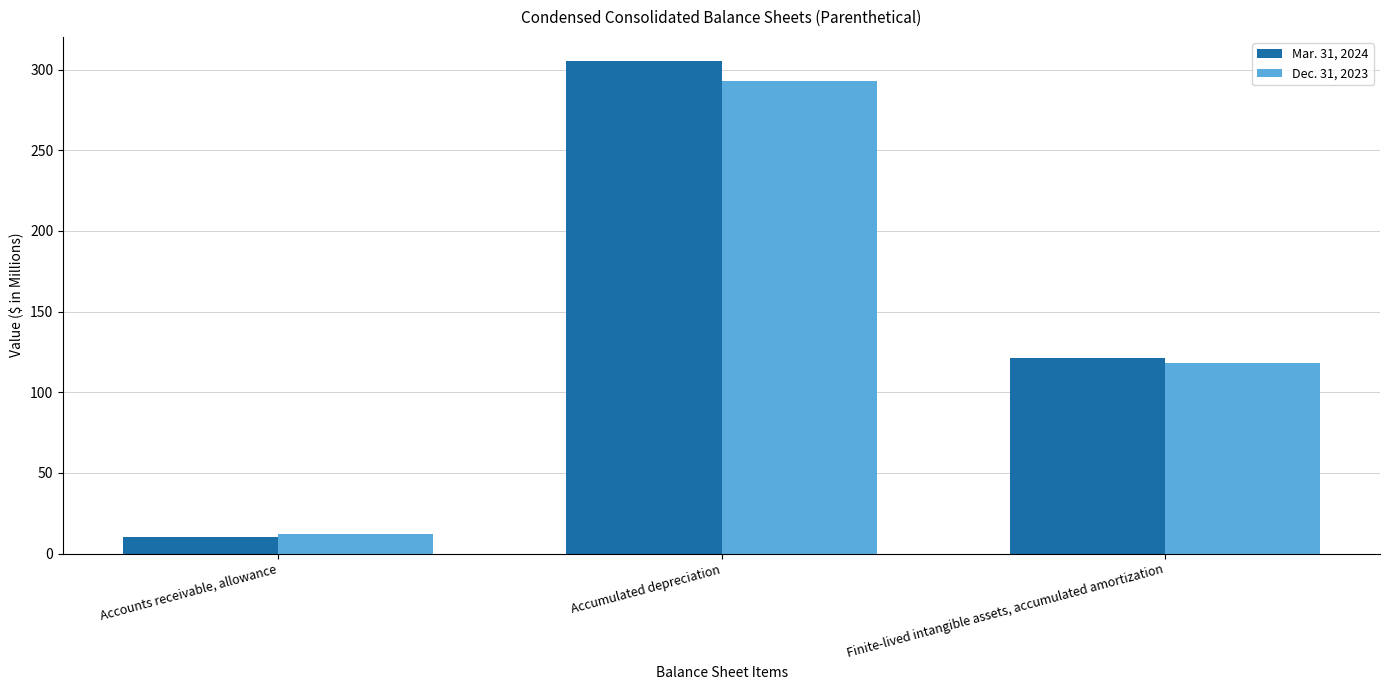

The value of Mar. 31, 2024 at Finite-lived intangible assets, accumulated amortization is 163. True or false?

False